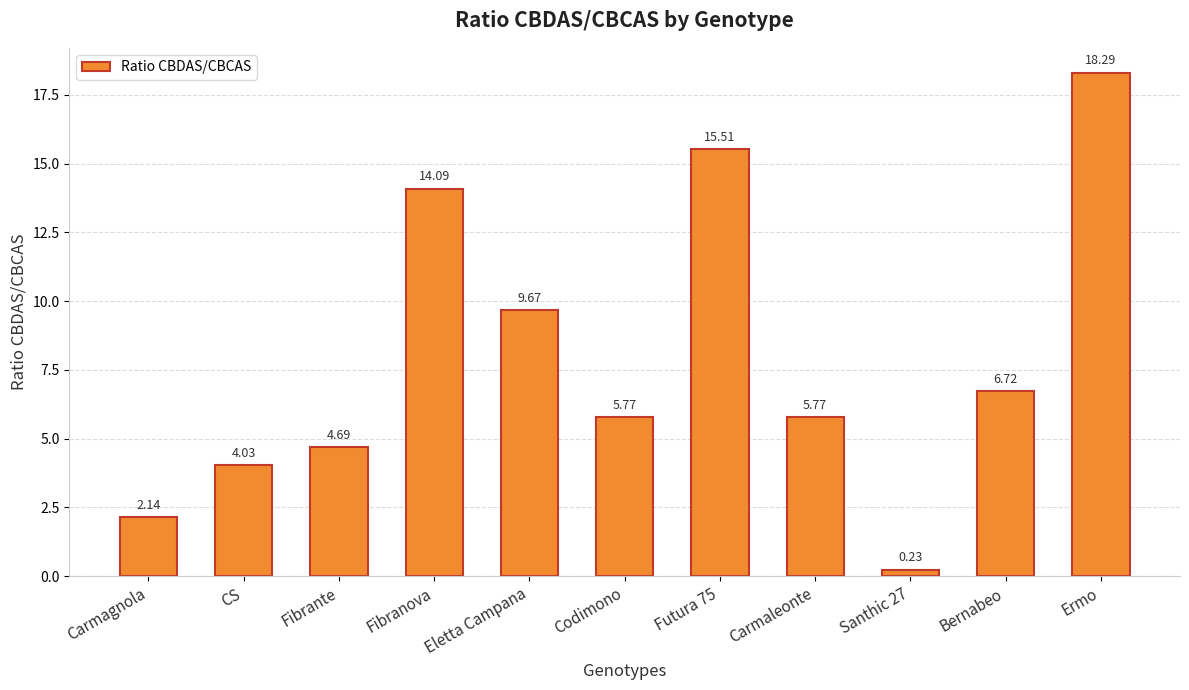

At which label does the data first exceed 5?

Fibranova